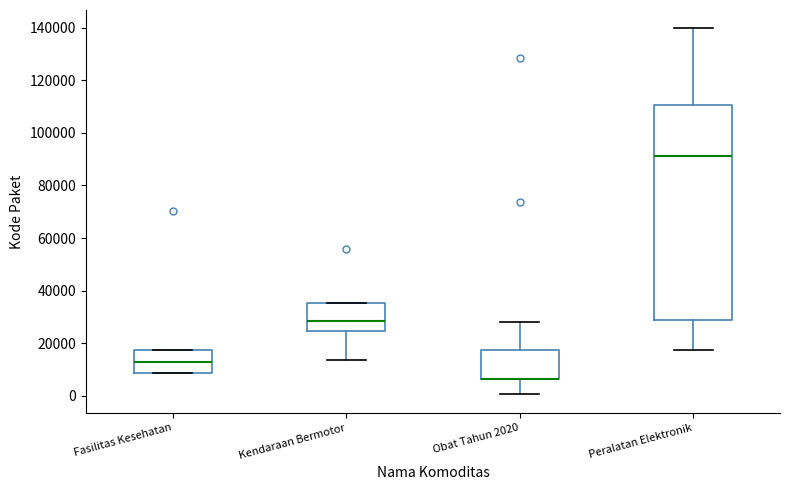

Reading left to right, read every box against the y-axis: the position of its median line, the range the box covers, and the ends of its whiskers. The values are not printed on the chart, so give them approximately, as read against the axis.

Fasilitas Kesehatan: median 12000, box 8000 to 18000, whiskers 8000 to 18000
Kendaraan Bermotor: median 28000, box 24000 to 36000, whiskers 14000 to 36000
Obat Tahun 2020: median 6000 (drawn on the box's lower edge), box 6000 to 18000, whiskers 0 to 28000
Peralatan Elektronik: median 92000, box 28000 to 110000, whiskers 18000 to 140000